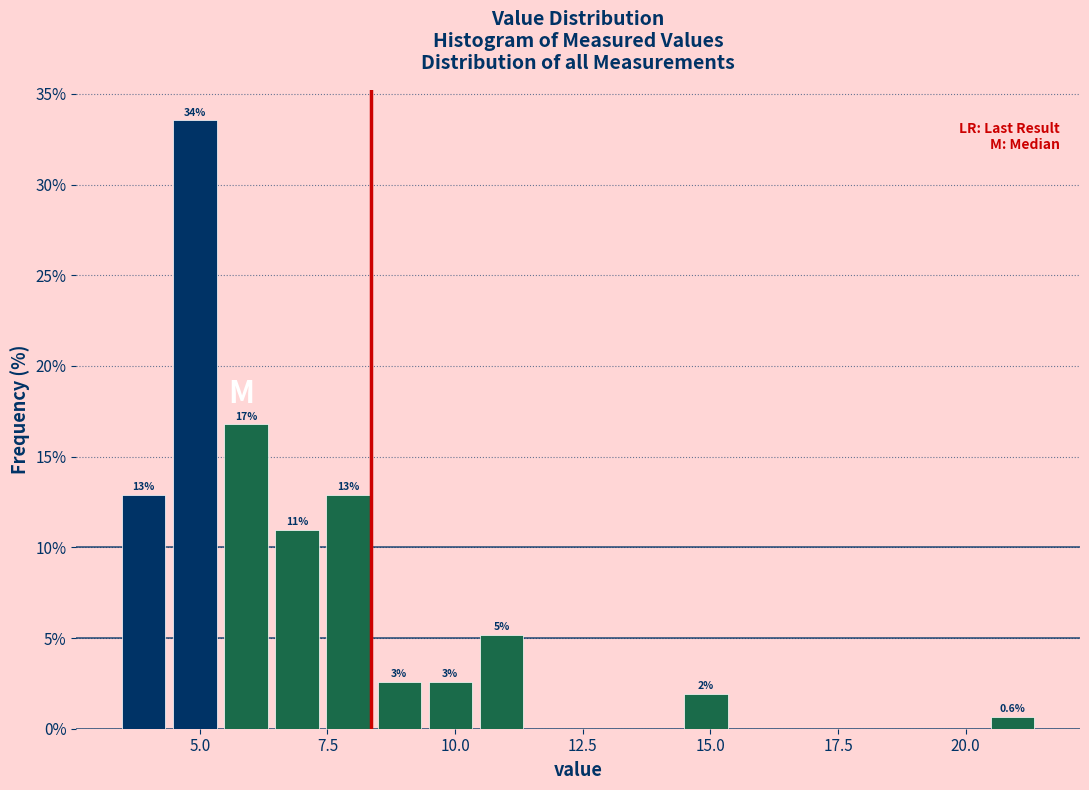

Read against the x-axis, roughly where is the centre of the tallest bar?

5.0